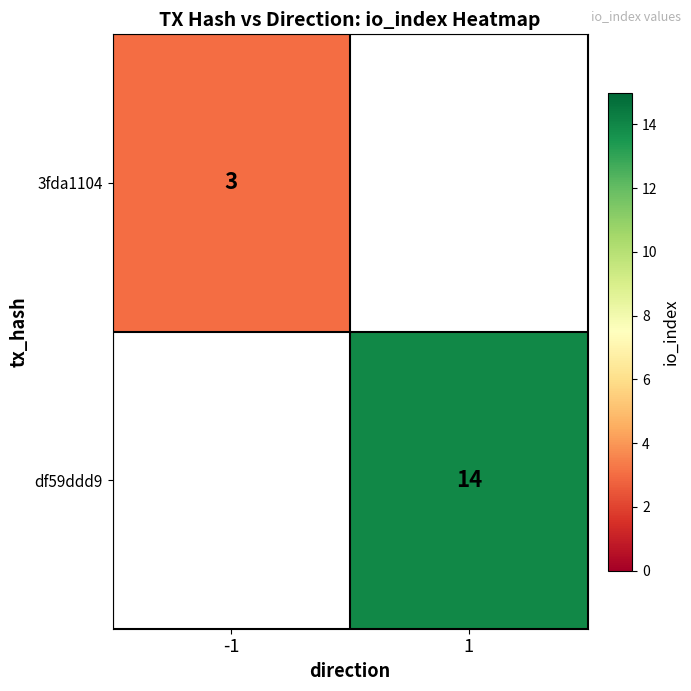

The 3fda1104 series shows 2 at -1. True or false?

False